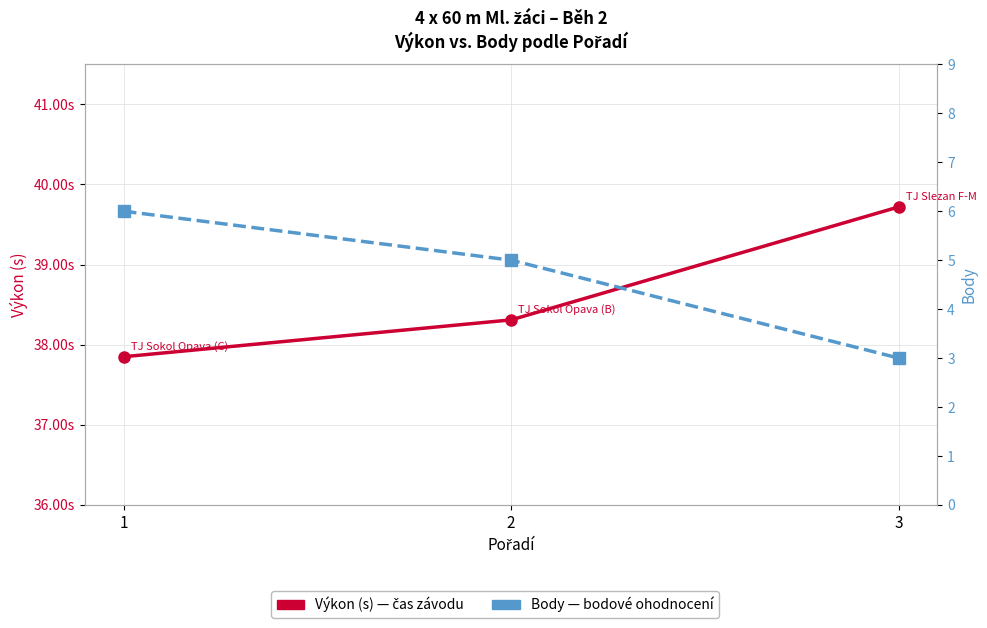

How many lines are shown in the chart?

2